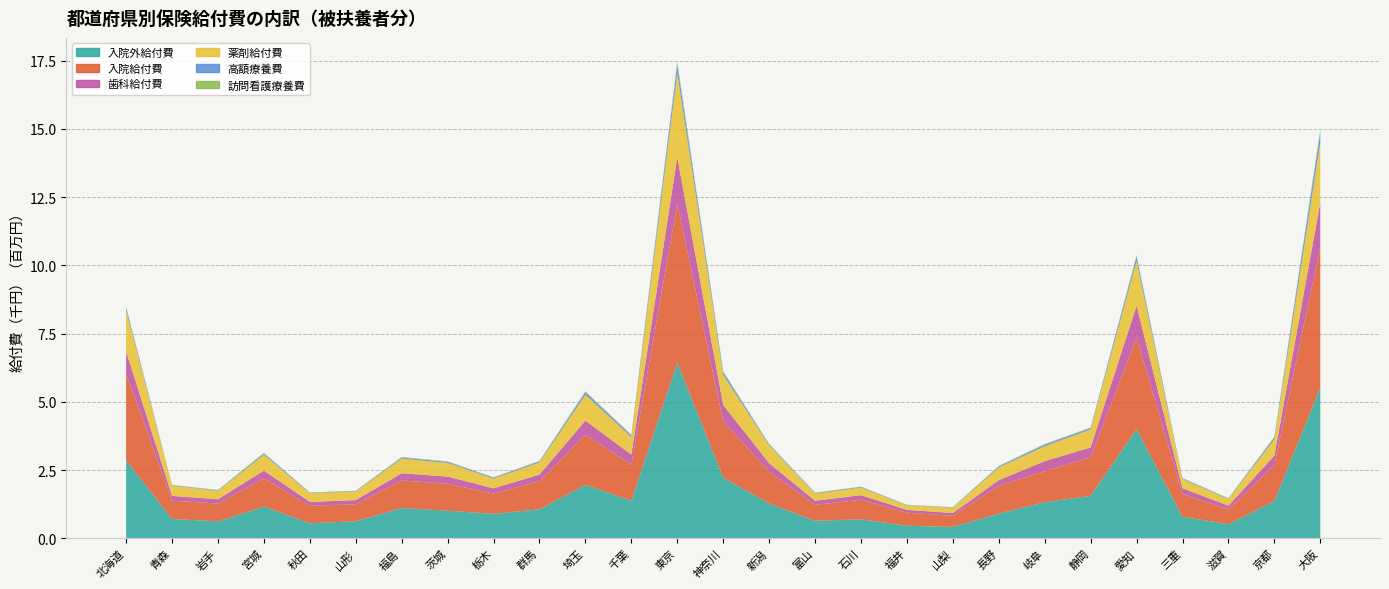

Reading right to left, list all the values displayed in this chart.

入院外給付費: 5517382.6	1360003.5	515032.2	788002.0	3998705.1	1556877.1	1318422.5	903855.3	413866.9	458848.4	693822.8	641037.8	1273754.2	2219118.2	6439118.1	1376865.4	1954884.3	1061014.9	895578.2	1010592.9	1106471.9	624735.3	550764.6	1160910.7	619605.0	707211.6	2856128.2
入院給付費: 5134141.1	1317153.3	540049.2	843505.1	3349589.1	1407494.9	1135555.2	1019252.6	407576.3	477673.7	716891.9	583491.7	1168237.2	2063458.1	5819557.5	1322792.6	1836128.0	1029137.4	742223.7	984156.4	1011000.6	621086.1	638851.3	1032150.5	652954.0	669199.7	3188117.7
歯科給付費: 1655633.6	349930.0	140740.7	198344.9	1174343.7	363583.1	370651.2	203244.1	103046.6	103919.8	167312.1	149062.6	308739.3	603216.9	1709099.1	363737.0	520085.9	242077.9	190180.7	266380.5	262428.5	153156.9	142063.5	284630.6	156277.5	176201.1	802604.4
薬剤給付費: 2181710.5	593397.3	241623.8	334570.1	1622264.3	657265.0	545647.6	465856.8	190420.9	161558.6	276817.9	259093.3	648245.6	1093003.4	3069424.4	644301.5	939683.0	444028.5	354163.5	495797.7	536190.4	313244.6	315088.5	583181.5	306118.0	372198.7	1486899.6
高額療養費: 406756.3	77790.1	20702.8	29211.6	162203.5	51297.7	63397.3	40717.3	17314.4	13925.0	25120.2	26961.6	37231.5	106329.6	327536.9	61745.2	100893.3	41127.6	37180.5	42361.0	42326.5	17770.7	20190.7	48920.9	20764.1	17145.9	96854.5
訪問看護療養費: 82265.7	21239.8	9497.4	14706.0	57606.8	23985.0	20270.5	19041.1	8323.8	9847.3	13308.2	11714.4	22903.4	33785.1	94431.3	21701.9	31387.7	19711.4	14051.1	17824.7	19373.1	13897.0	13575.6	19267.4	16097.7	12699.0	54656.9